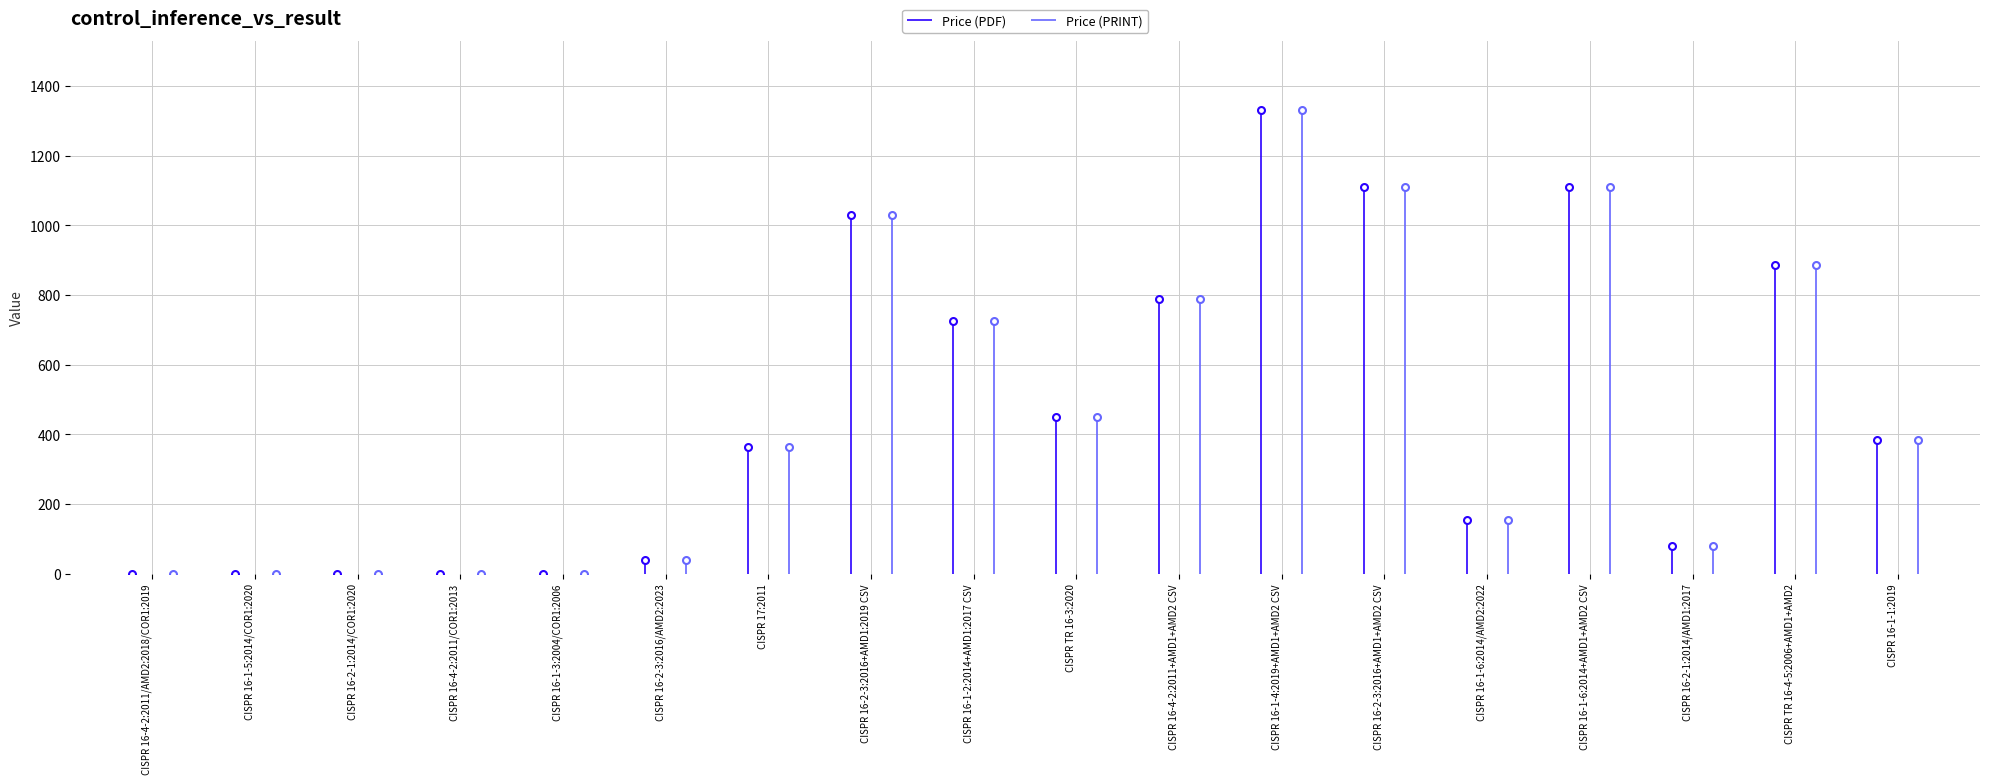

True or false: Price (PDF) and Price (PRINT) intersect in this chart.

False